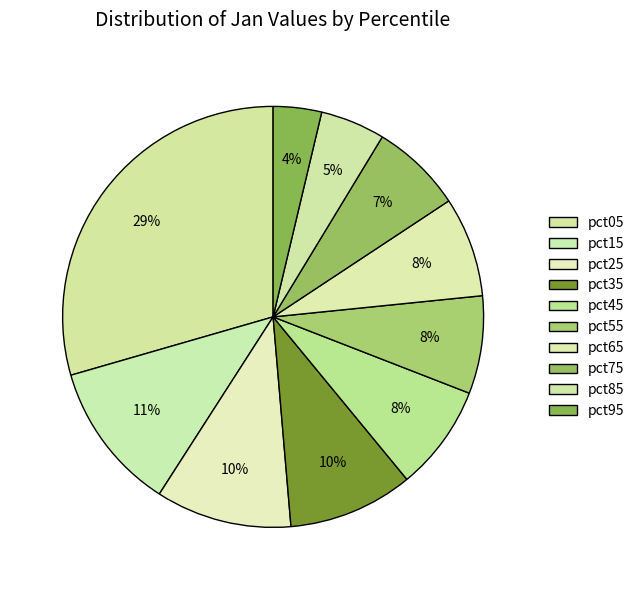

Count the number of slices in the pie.

10